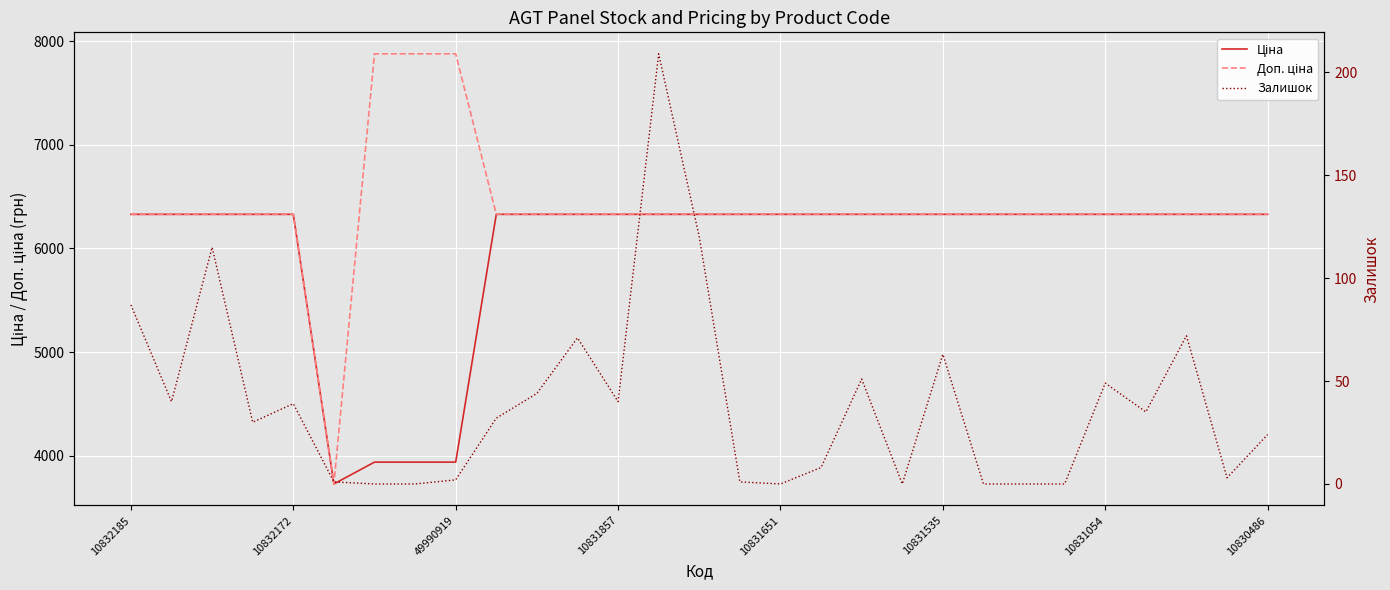

What is the value of the Залишок point at the 11th from the left?

44.0